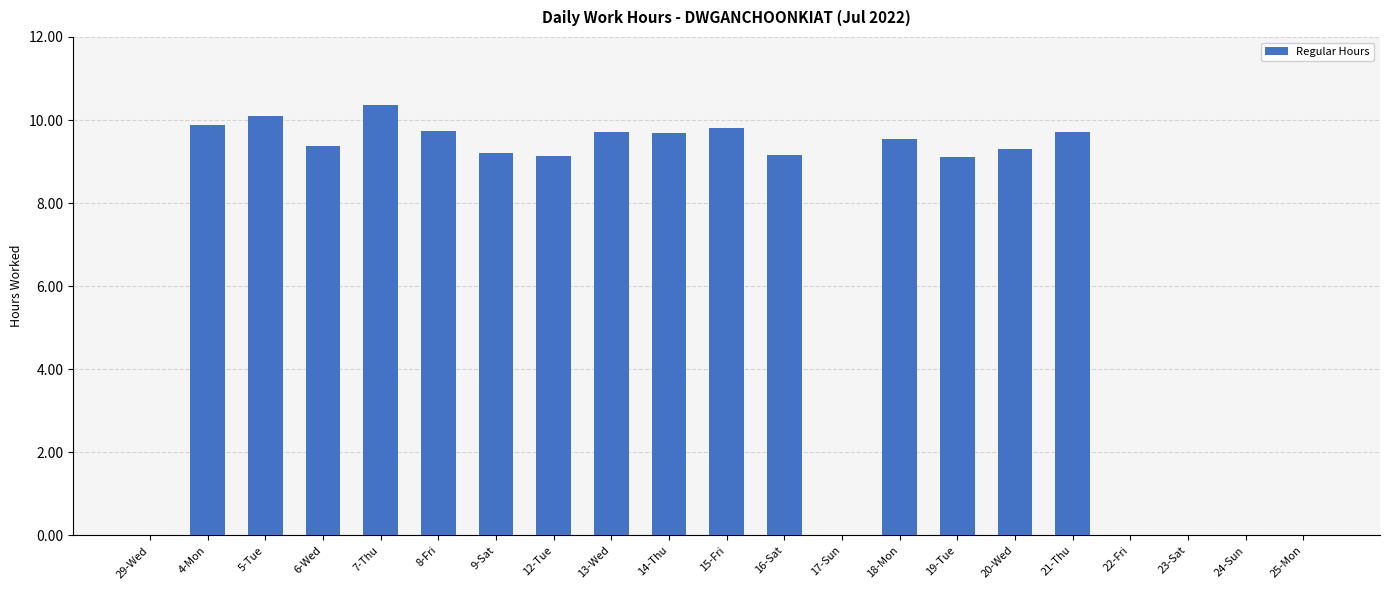

Which category has the highest value across all series?

7-Thu